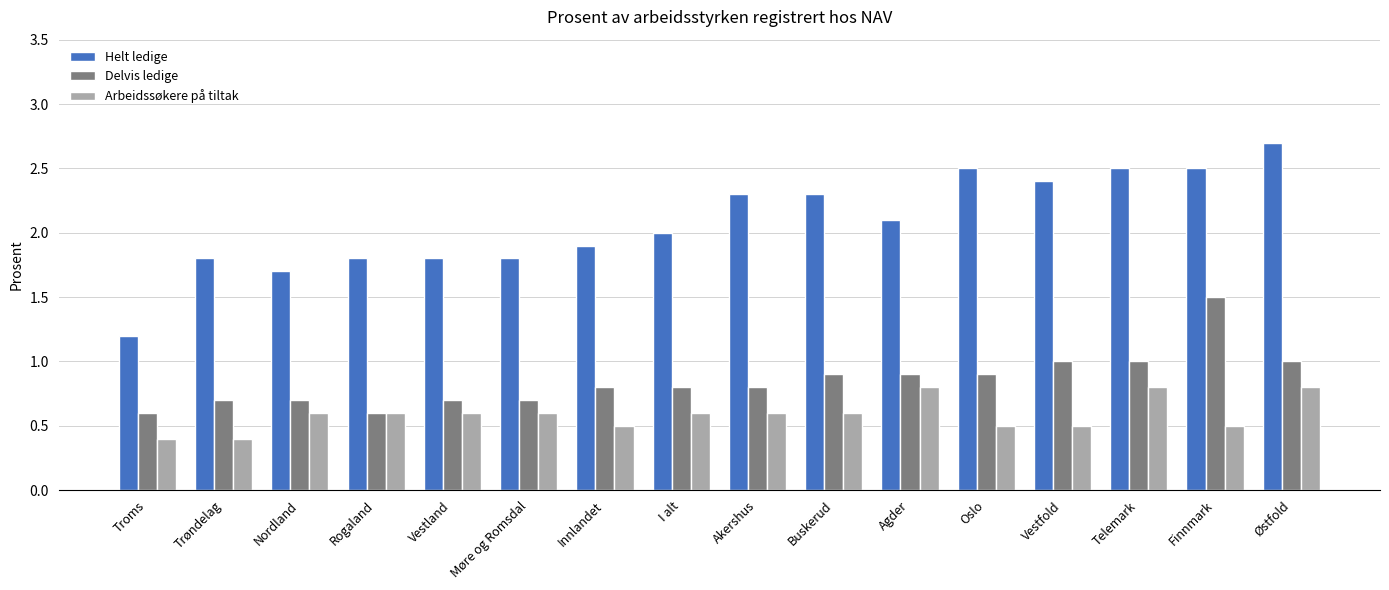

How many categories are shown in the chart?

16